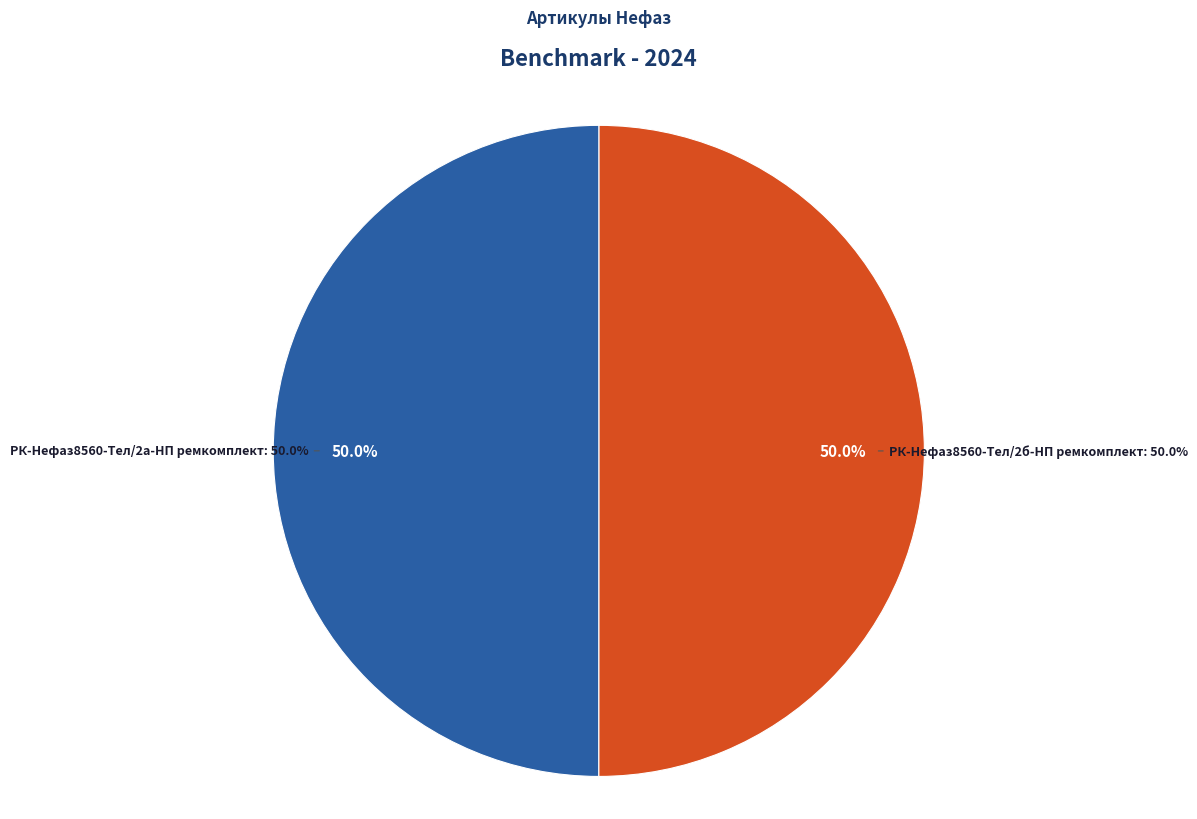

Is it true that РК-Нефаз8560-Тел/2а-НП ремкомплект is 50% of the pie?

True